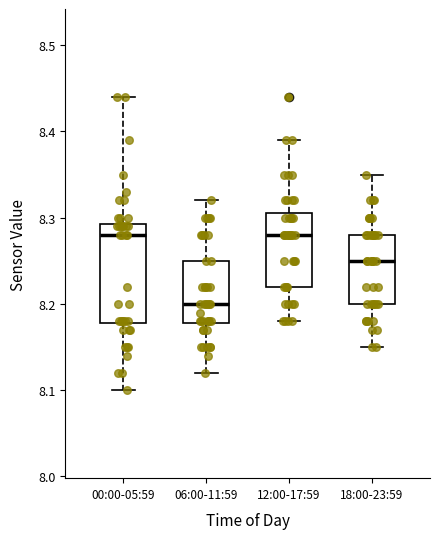

Comparing the boxes themselves (not the whiskers), which one is the tallest?

00:00-05:59